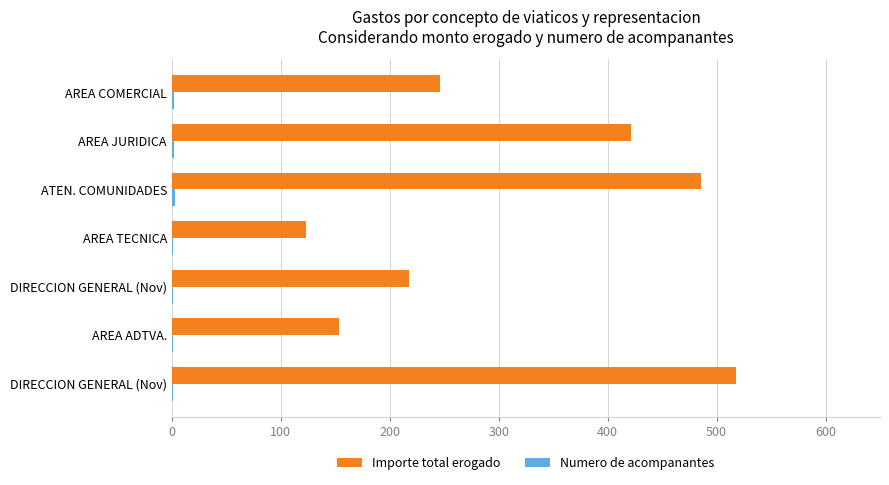

What is the value of the Numero de acompanantes bar at the 5th from the left?

3